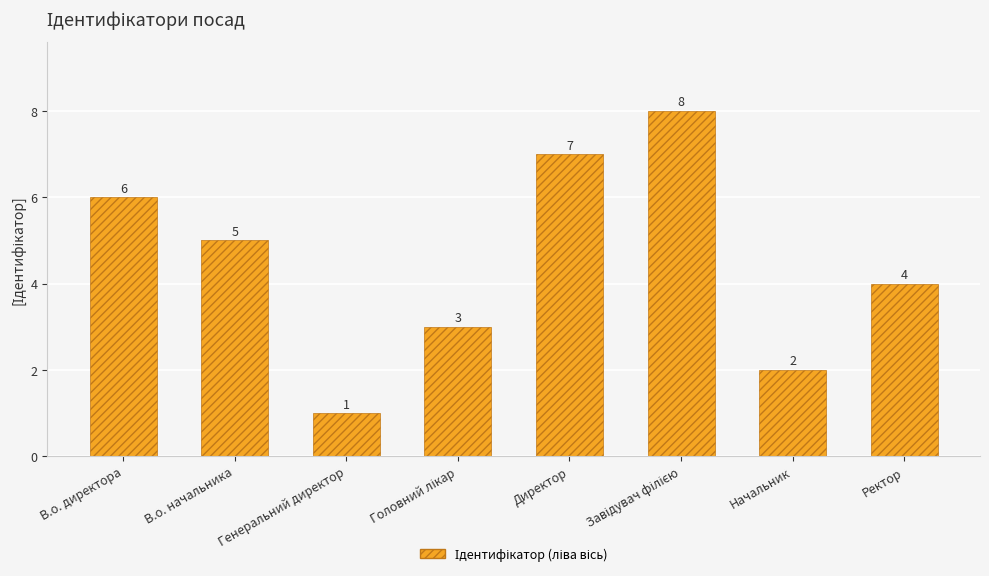

At which label is the value closest to 4?

Ректор